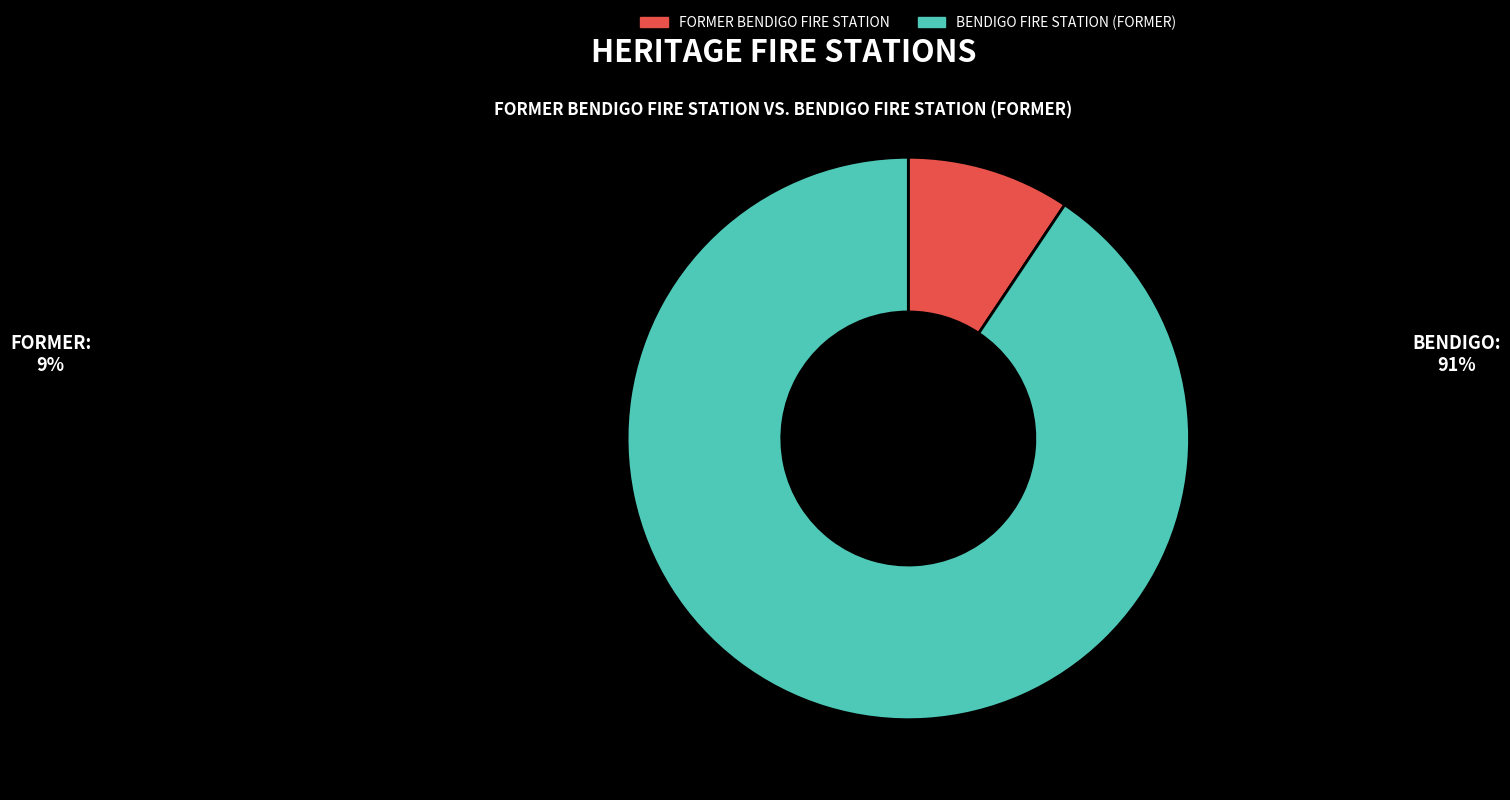

Do BENDIGO FIRE STATION (FORMER) and FORMER BENDIGO FIRE STATION together represent more than half of the pie?

Yes